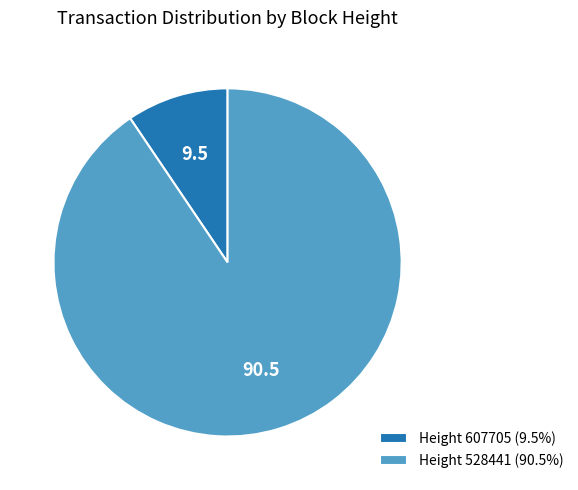

Is the sum of Height 607705 (9.5%) and Height 528441 (90.5%) greater than half?

Yes